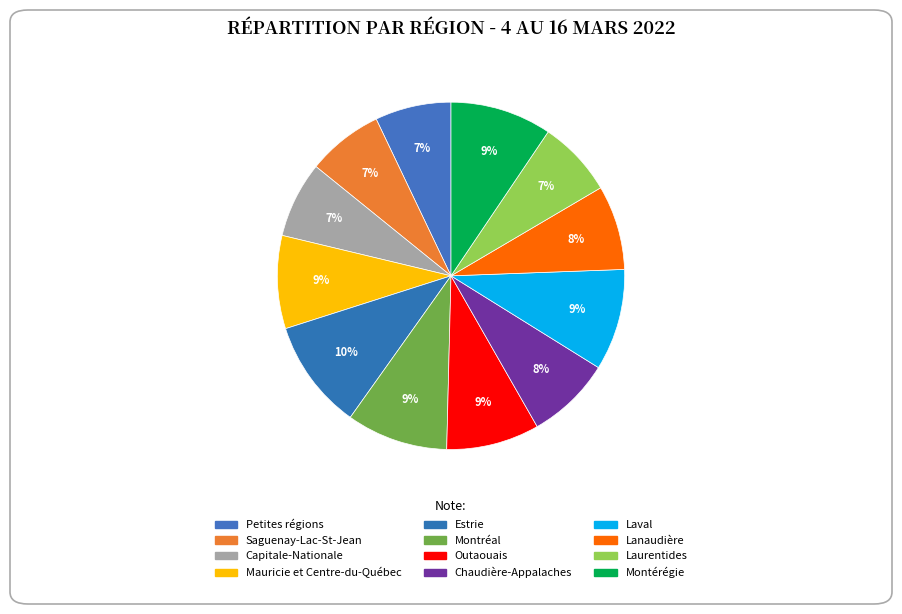

To the nearest percent, what is the difference between the Saguenay-Lac-St-Jean and Laval slice percentages?

2%